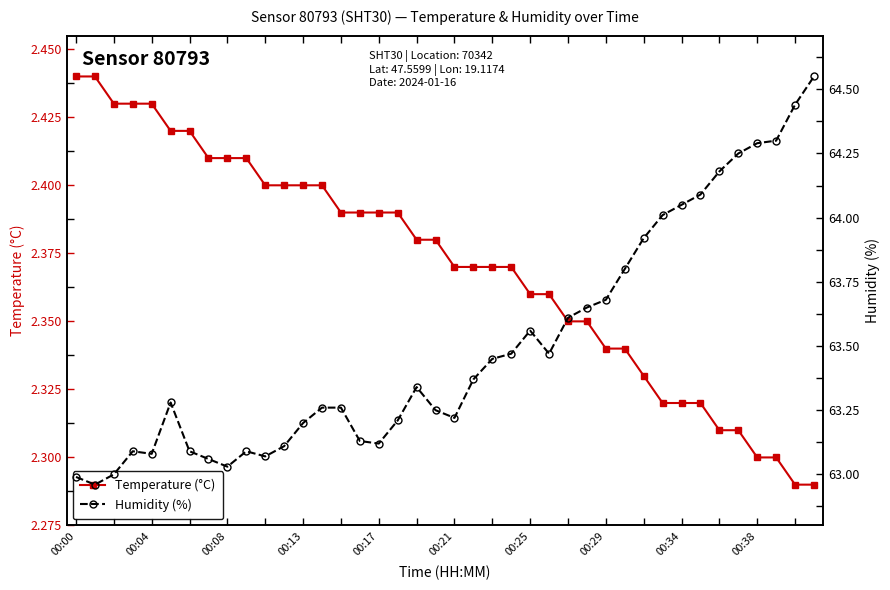

True or false: Humidity (%) and Temperature (°C) cross at least once.

False